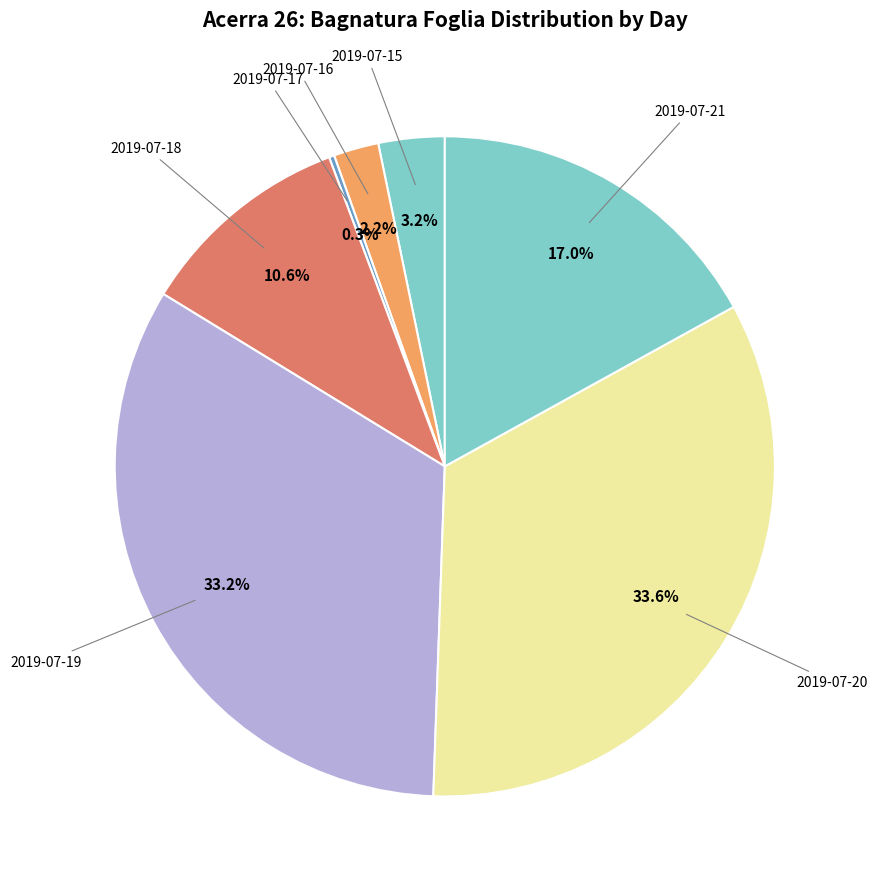

Rank the categories by value from lowest to highest.

2019-07-17, 2019-07-16, 2019-07-15, 2019-07-18, 2019-07-21, 2019-07-19, 2019-07-20